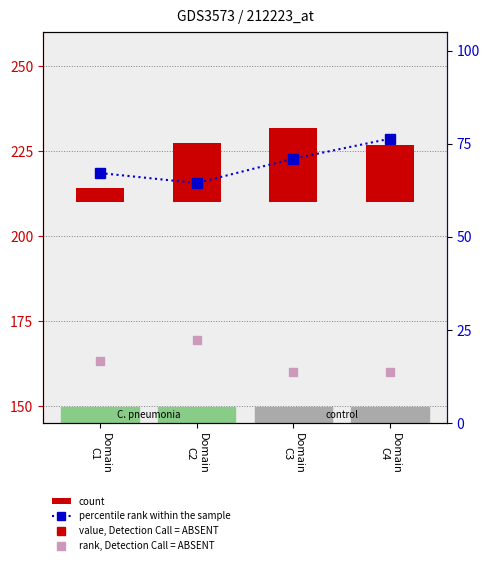

At which label does Baseline C1-C7 first exceed 70?

Domain
C3